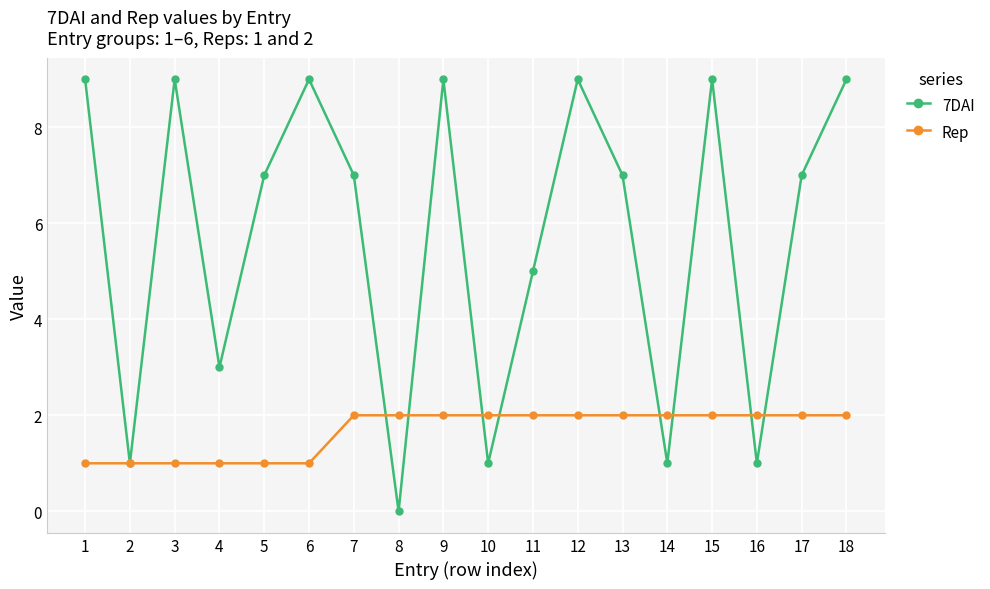

At how many categories does at least one series exceed 4?

12